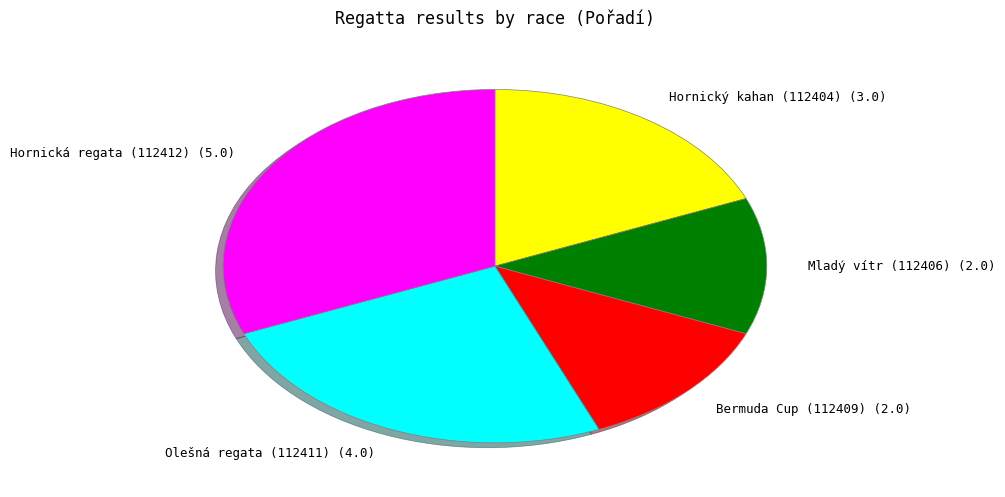

True or false: Mladý vítr (112406) accounts for 12% of the total.

True